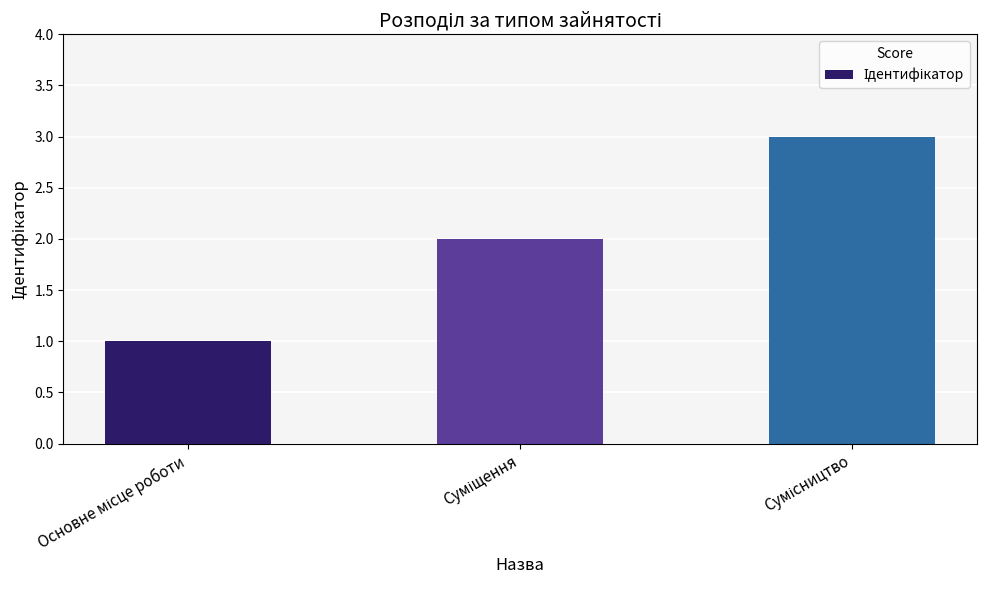

What is the maximum value shown in the chart?

3